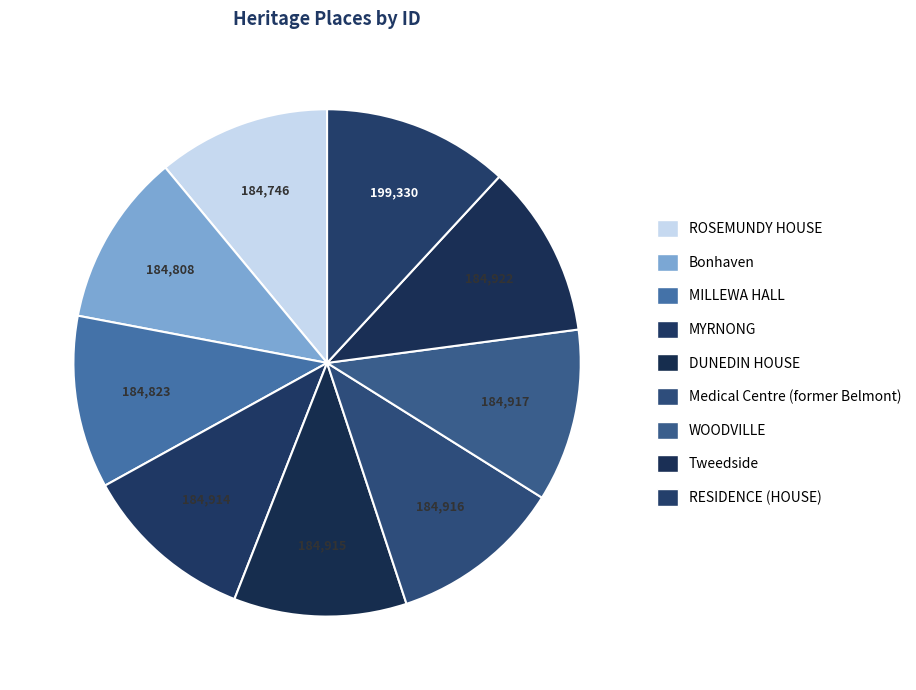

Is WOODVILLE the majority of the pie?

No